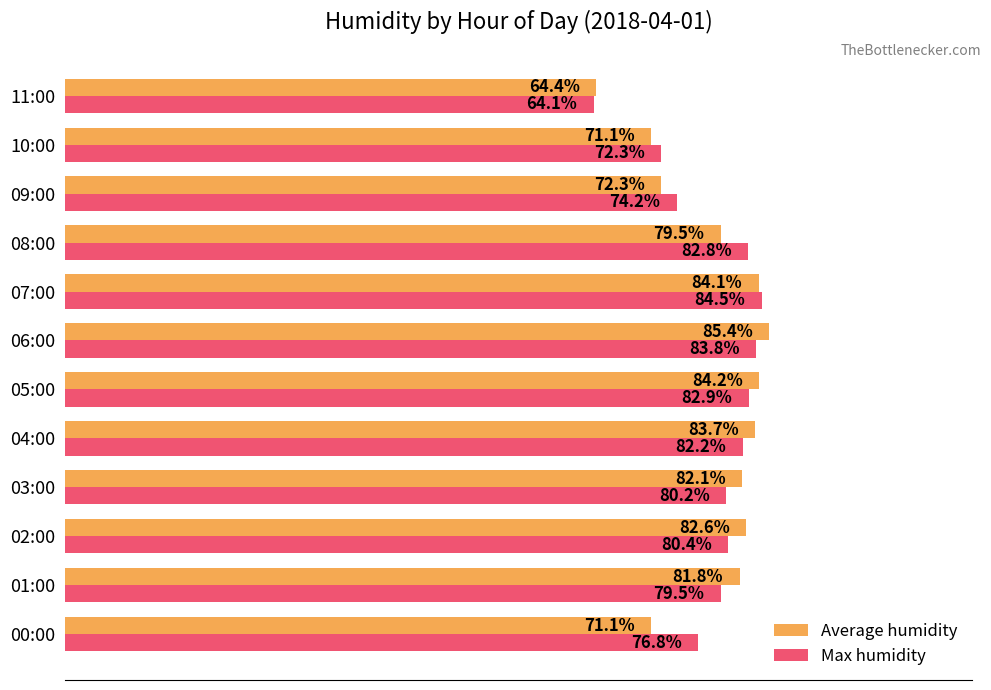

At which category is the sum across all series the highest?

06:00